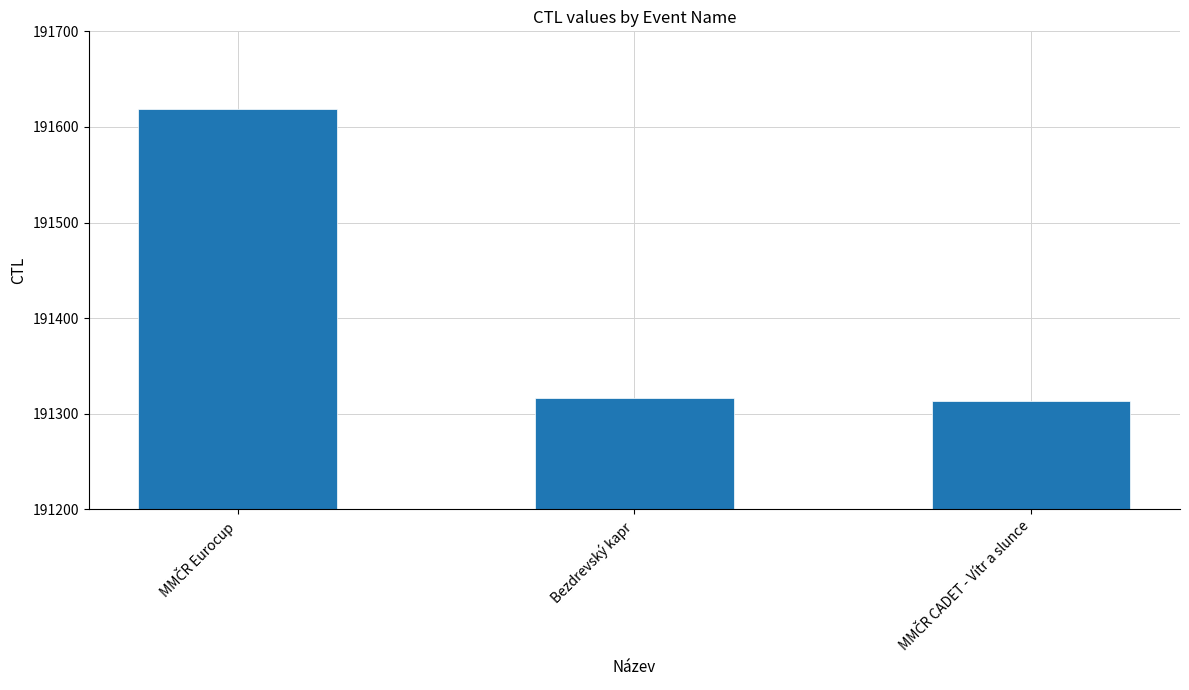

What is the label of the 2nd bar from the left?

Bezdrevský kapr